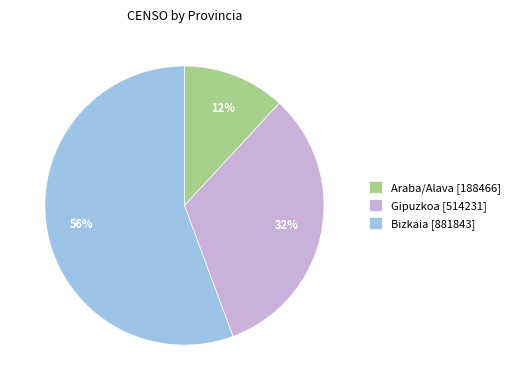

To the nearest percent, what is the average slice percentage?

33%